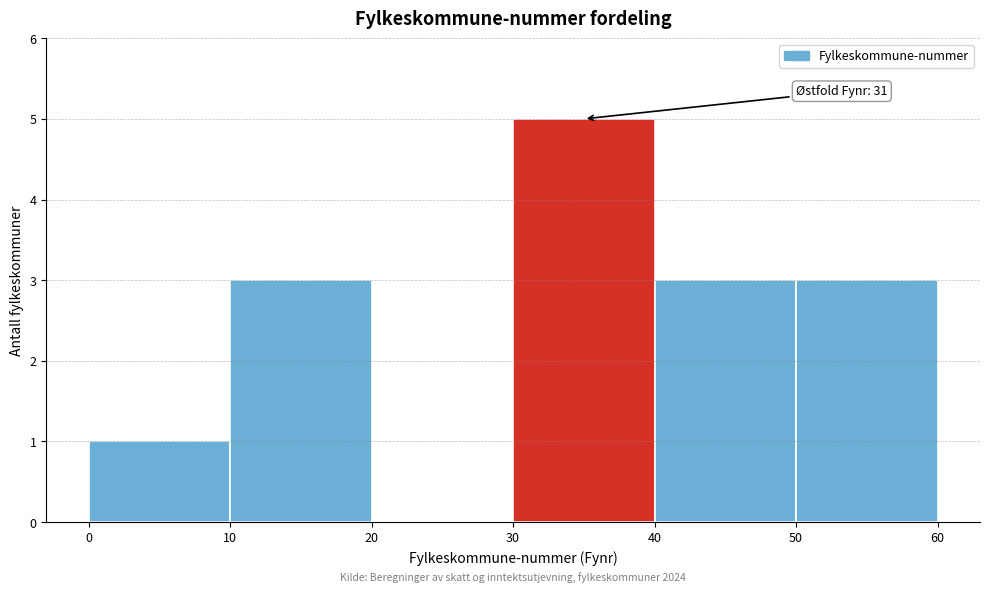

Which range on the x-axis has the tallest bar?

30 to 40